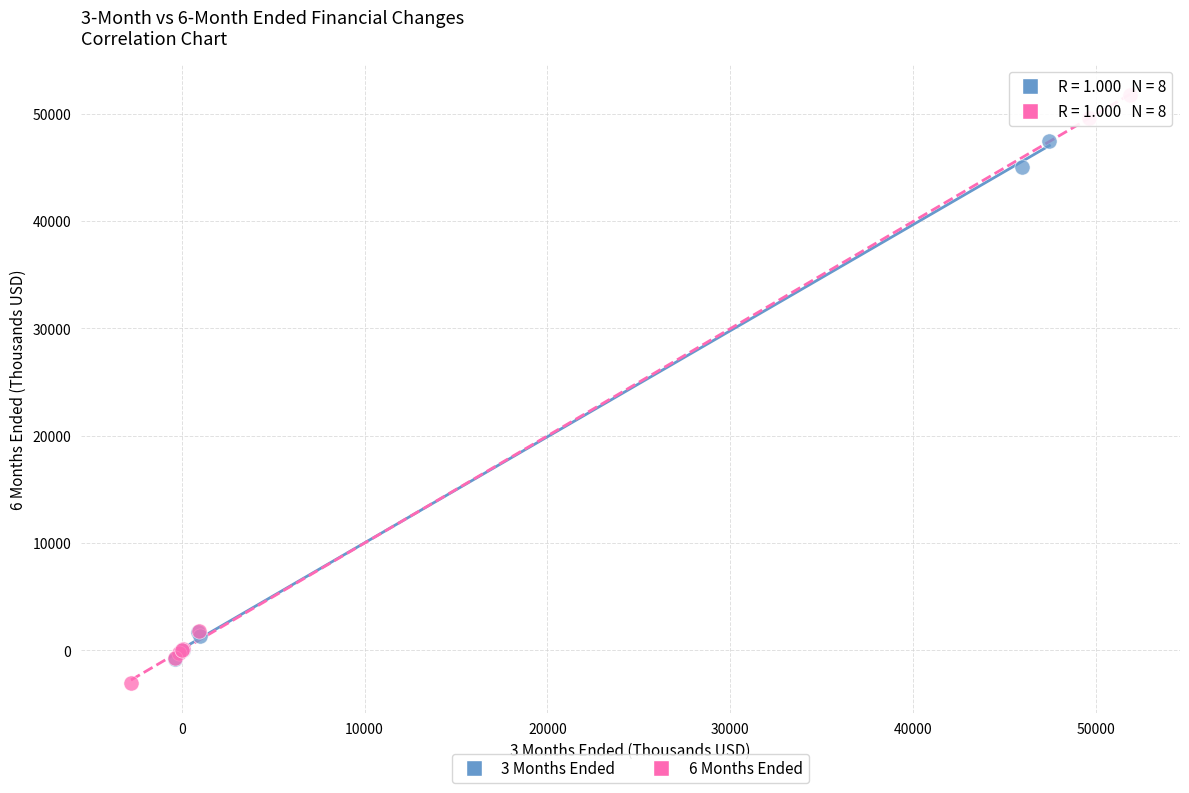

Which series reaches the maximum Y coordinate?

6 Months Ended